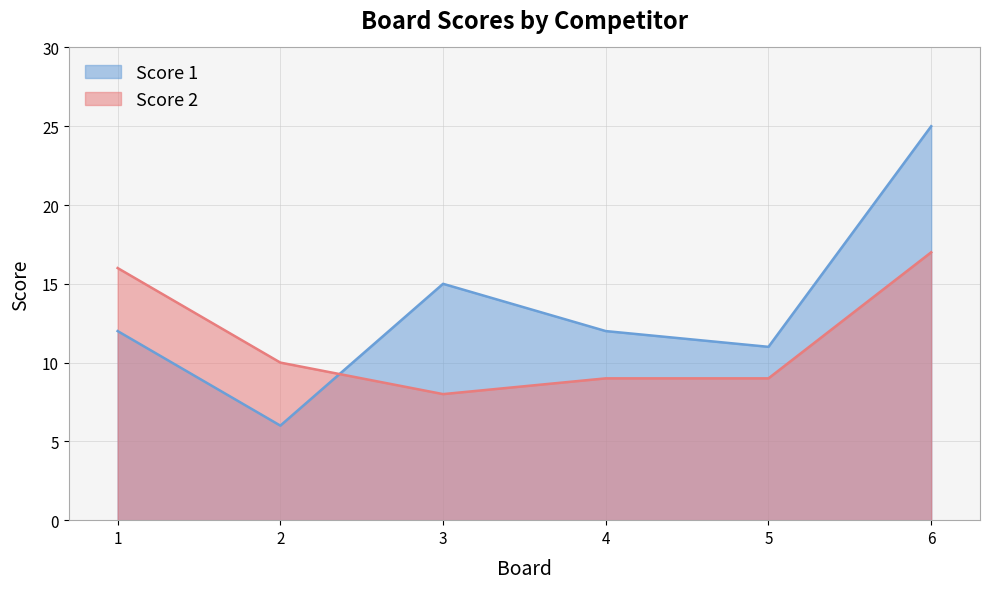

Where is the first local maximum for Score 1?

3